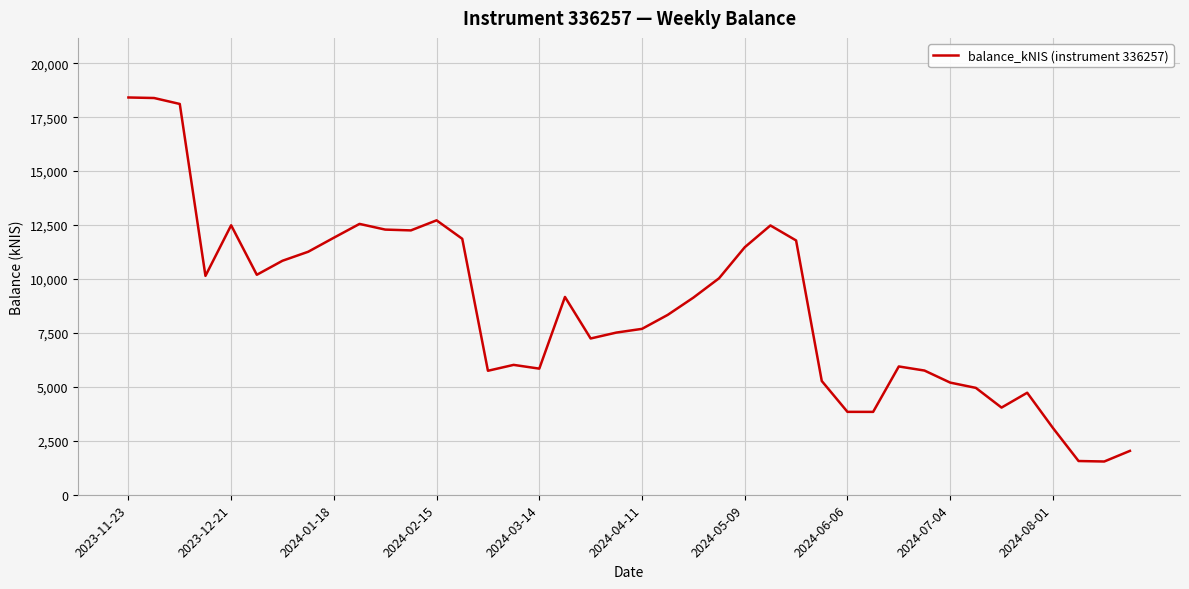

What is the difference between the maximum and minimum values?

16871.8